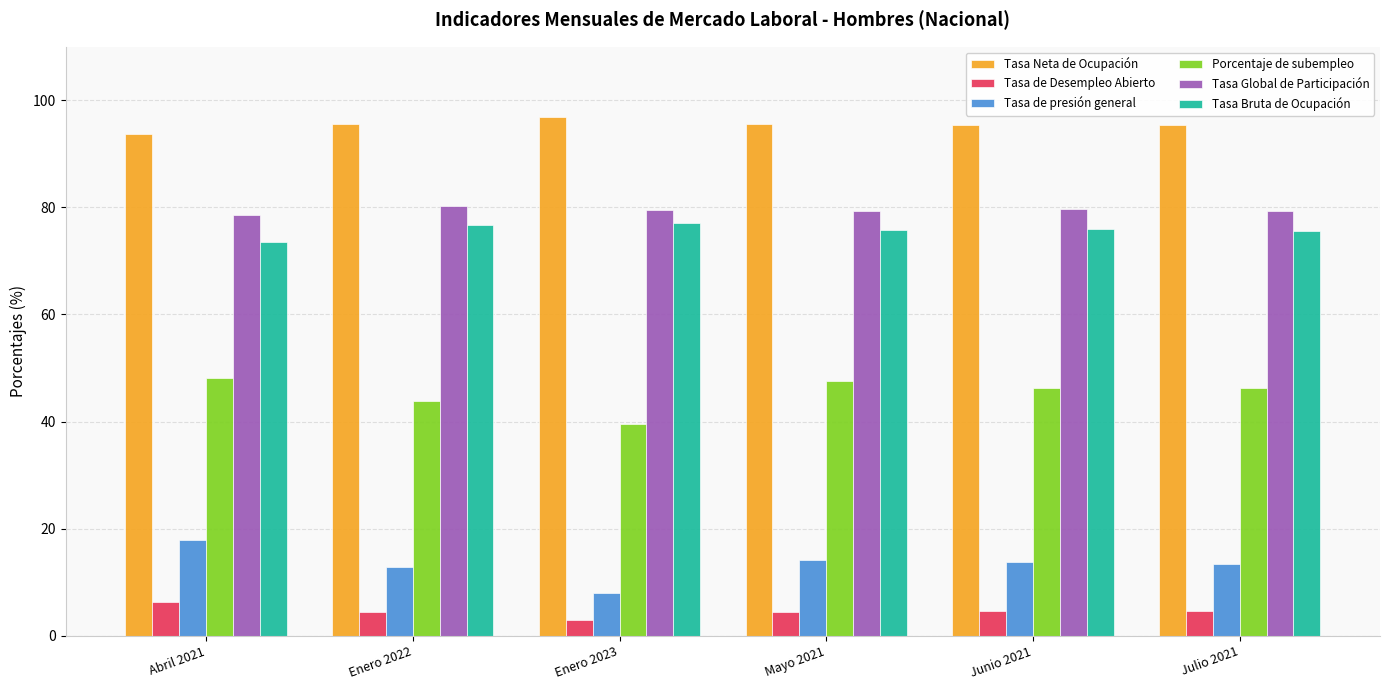

What is the sum of all Porcentaje de subempleo values?

271.8